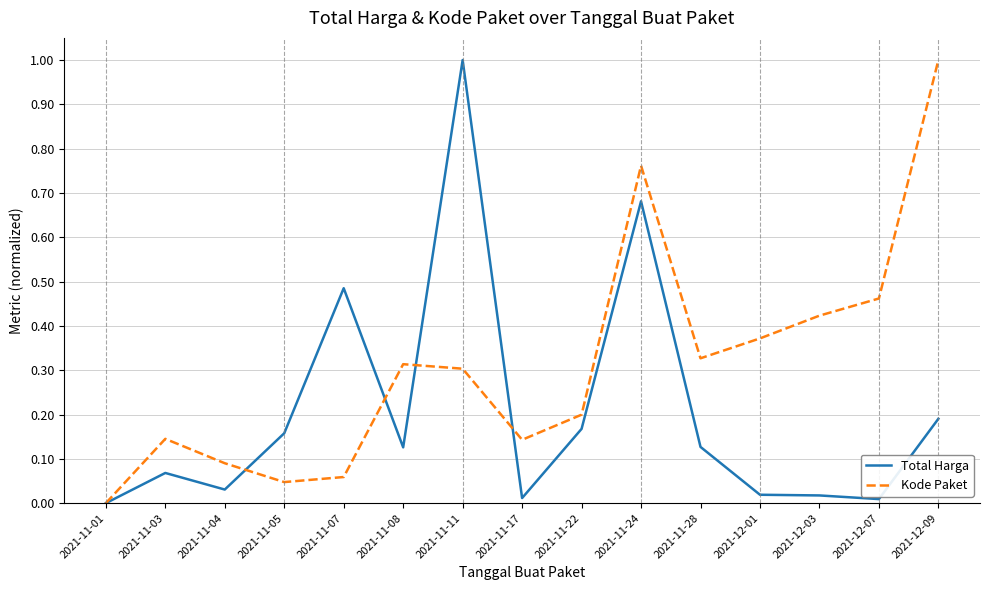

What are all the series names shown in the legend?

Total Harga, Kode Paket